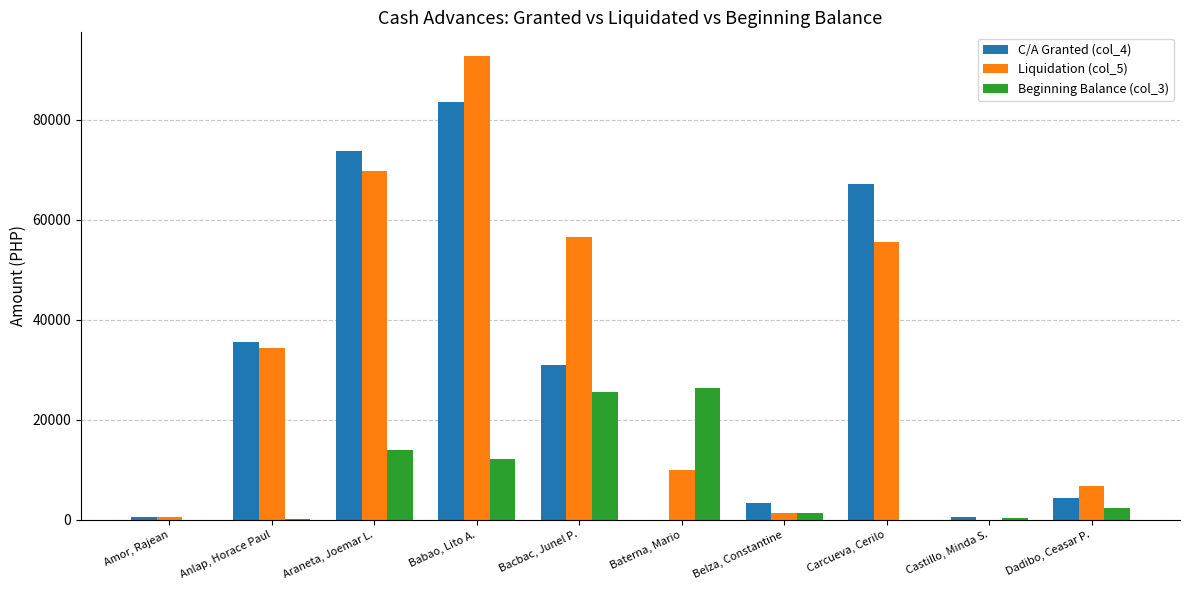

Is the value of C/A Granted (col_4) at Carcueva, Cerilo greater than the value of Beginning Balance (col_3) at Belza, Constantine?

Yes